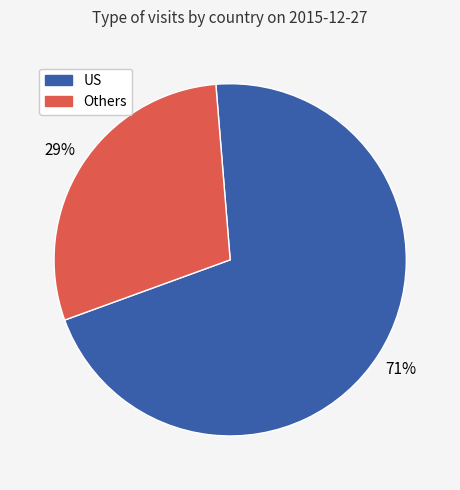

Is there a majority slice in this chart?

Yes